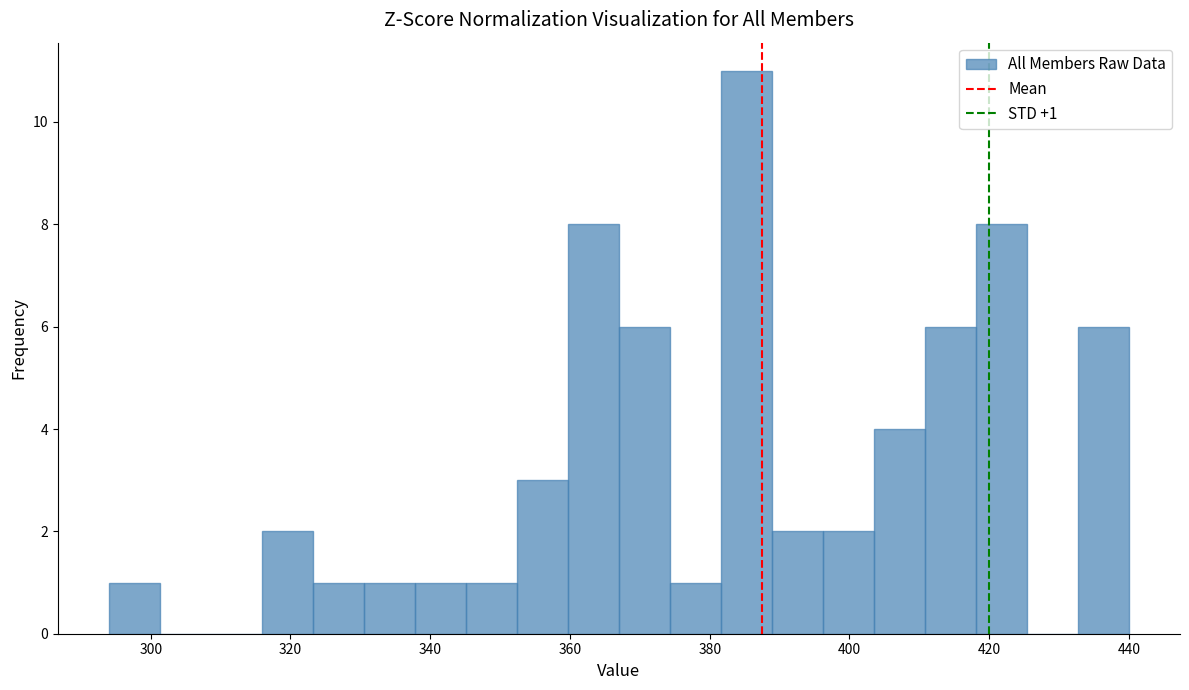

Around what value on the x-axis is the tallest bar? Give the approximate position of its centre, as read against the axis.

386